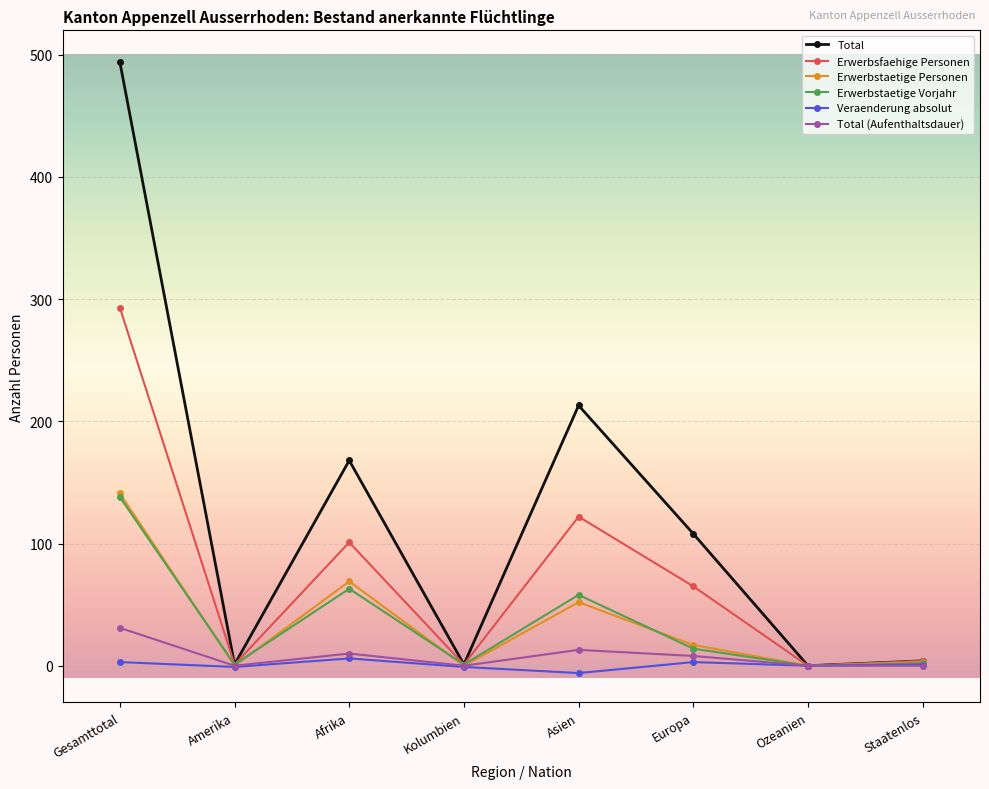

At which category does Erwerbsfaehige Personen reach its first local valley?

Amerika